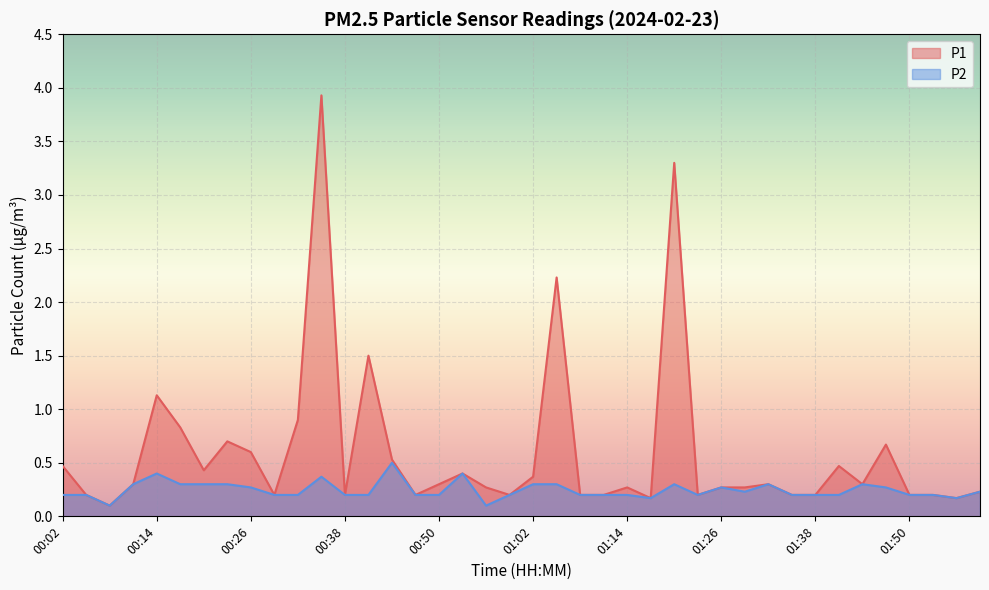

Where is P2 nearest to the value 0?

00:08